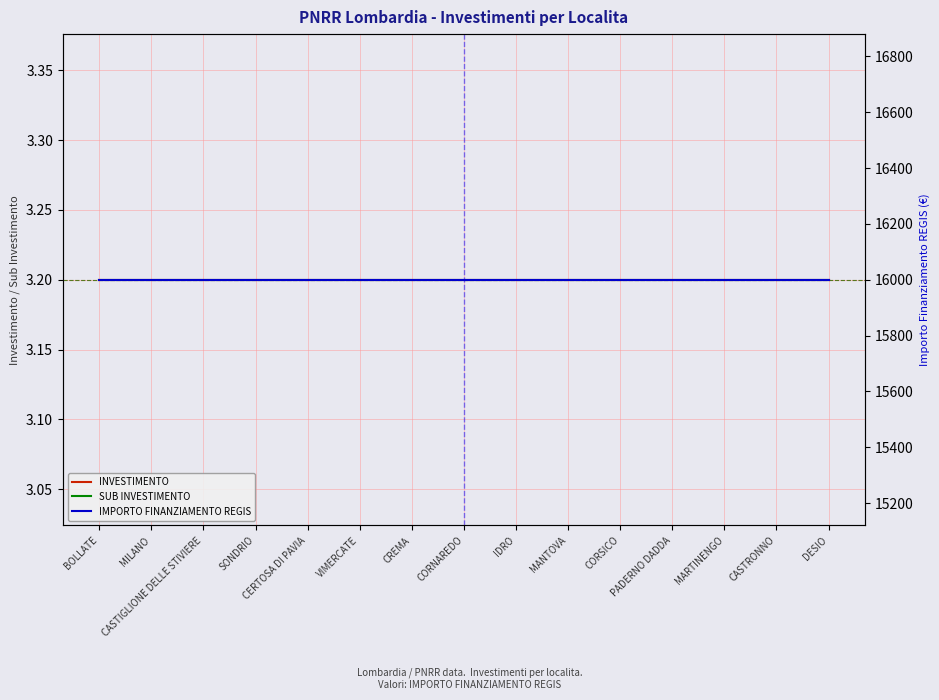

At which category is the sum across all series the highest?

BOLLATE